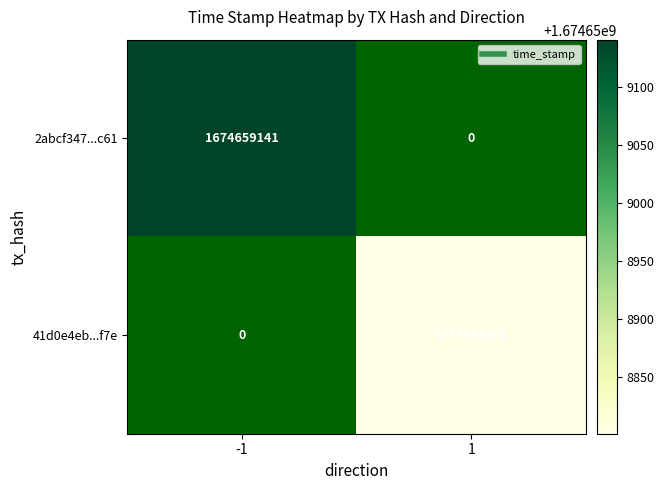

At how many categories does at least one series exceed 277514171?

1